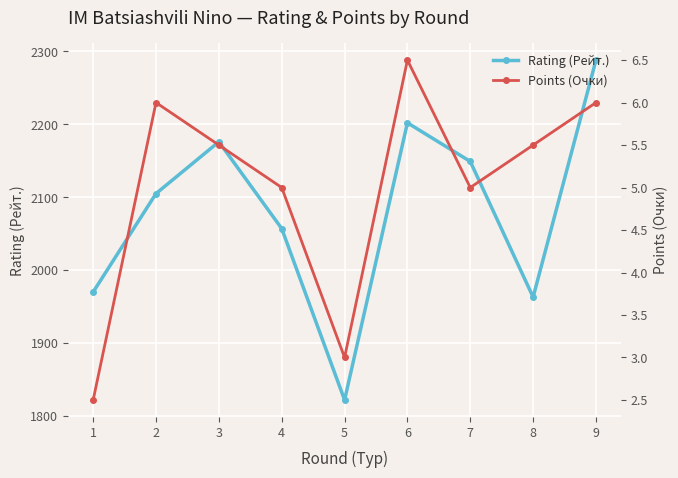

Is the value of Points (Очки) at 1 greater than the value of Rating (Рейт.) at 6?

No